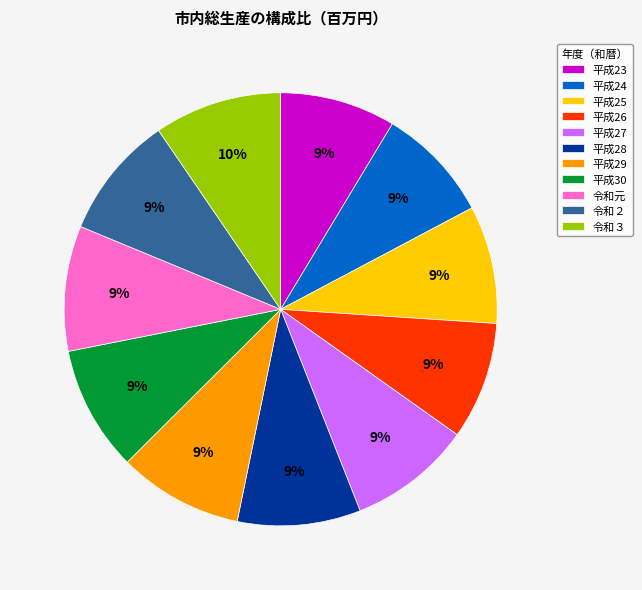

Do 平成26 and 平成27 together represent more than half of the pie?

No